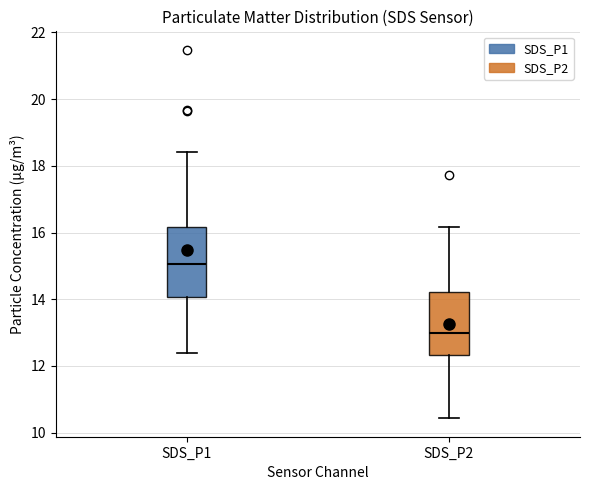

Where is the lower edge of the box for SDS_P1 on the y-axis? The values are not printed on the chart, so give them approximately, as read against the axis.

14.0